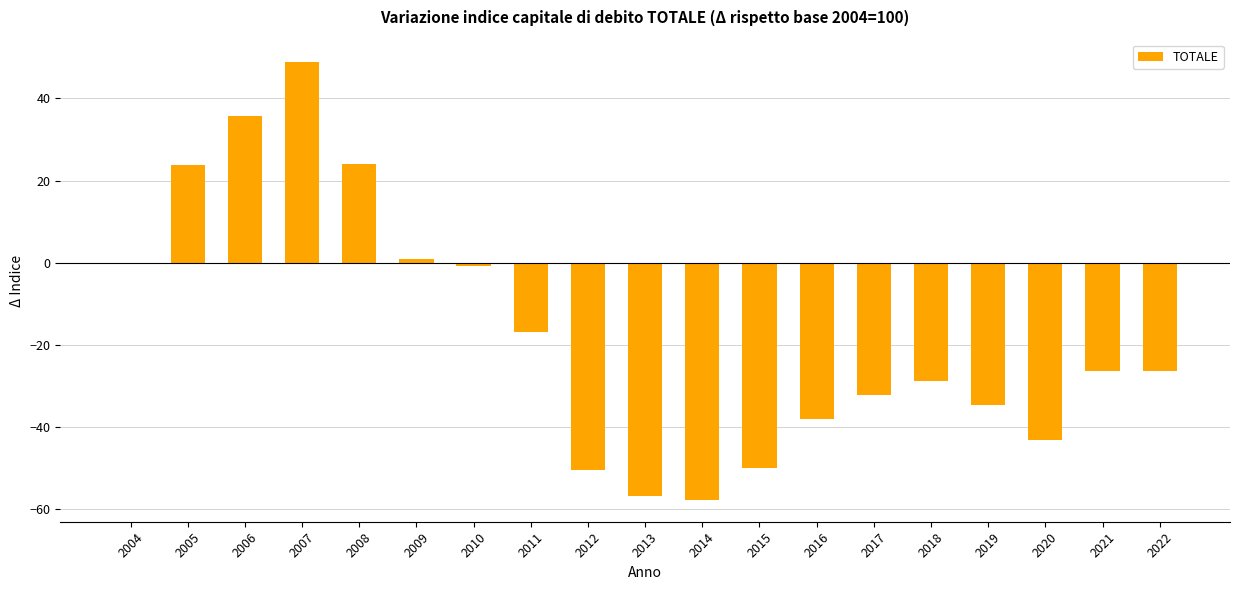

What value does the data have at 2015?

-49.9